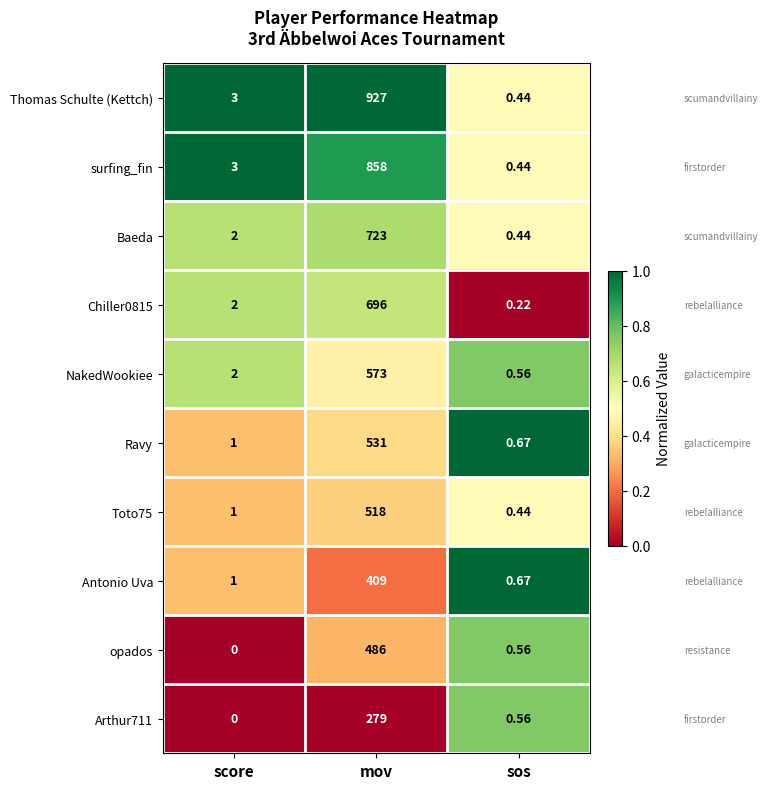

At which label is Antonio Uva closest to 204?

score